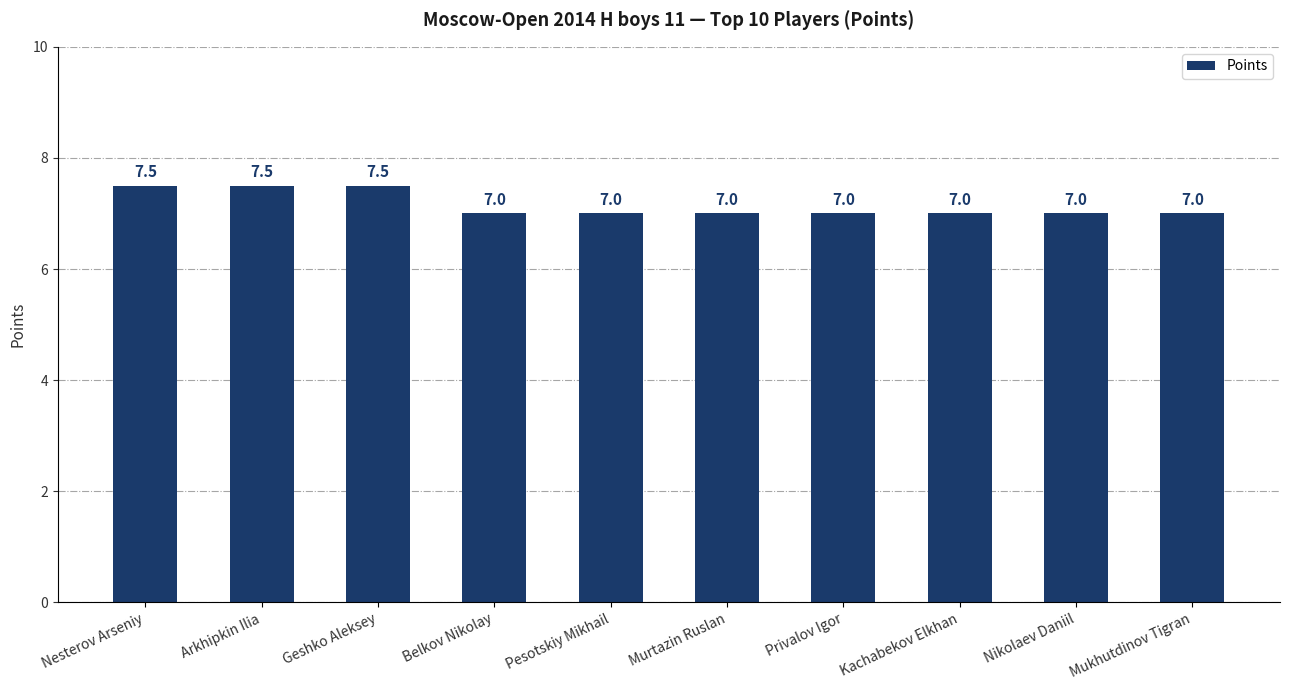

What is the sum of all values?

71.5